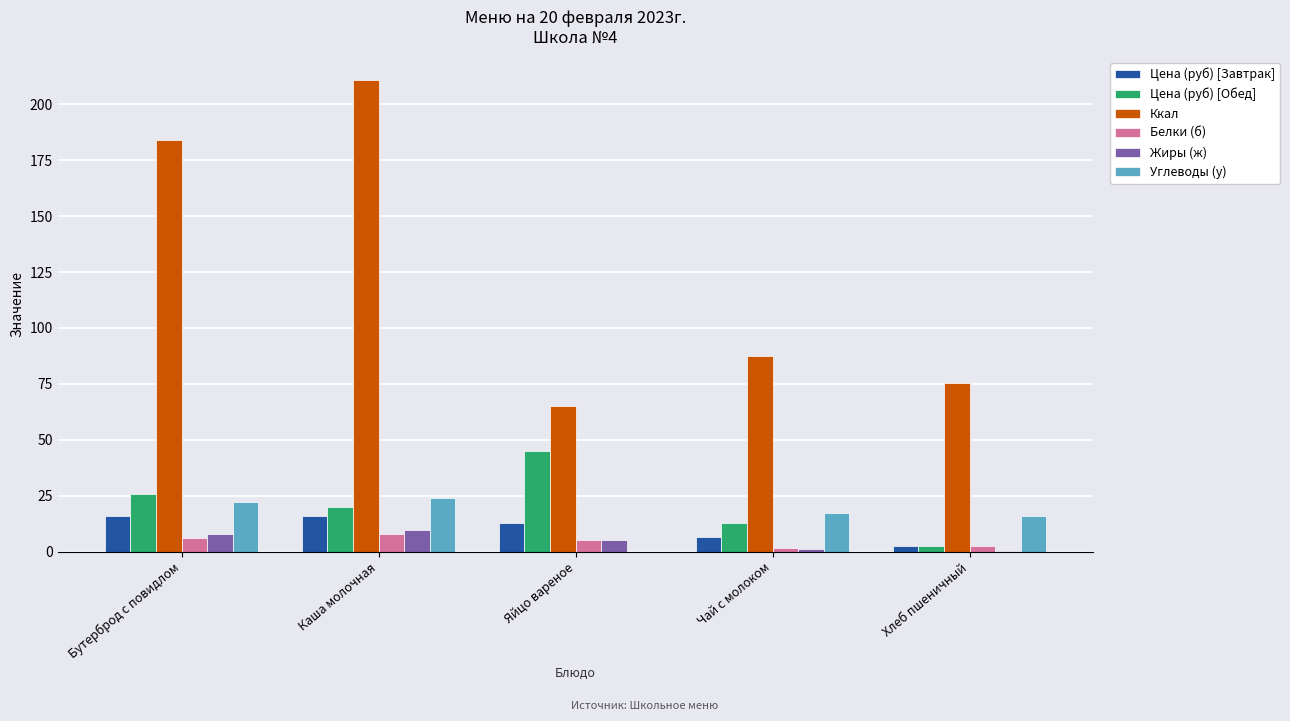

The Цена (руб) [Обед] series shows 45.1 at Яйцо вареное. True or false?

True